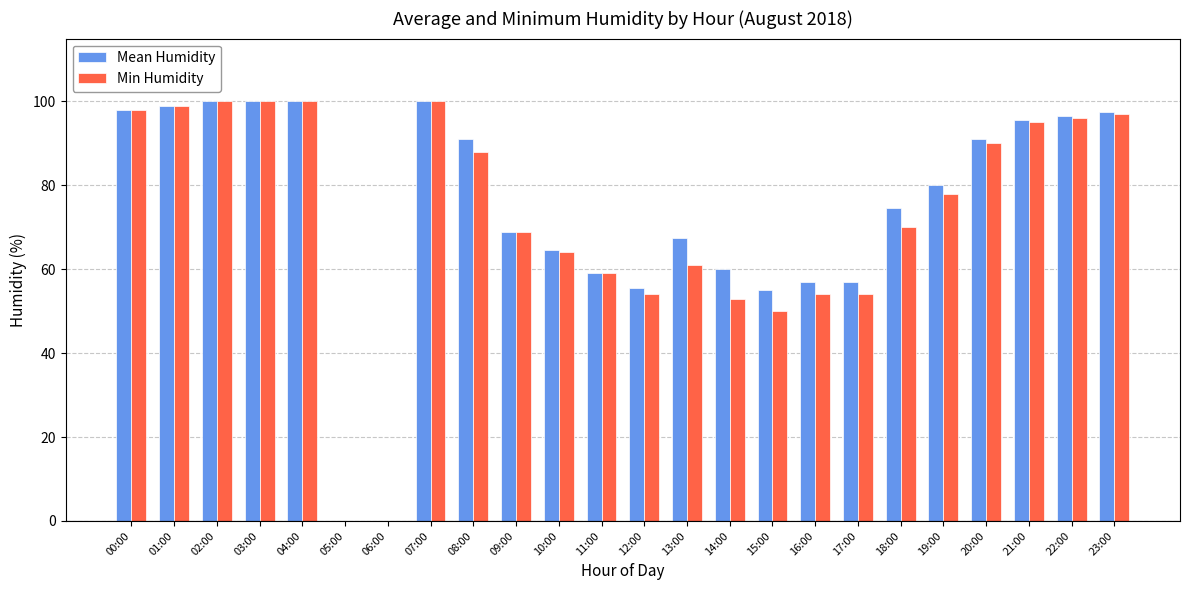

What is the total value across all series at 04:00?

200.0